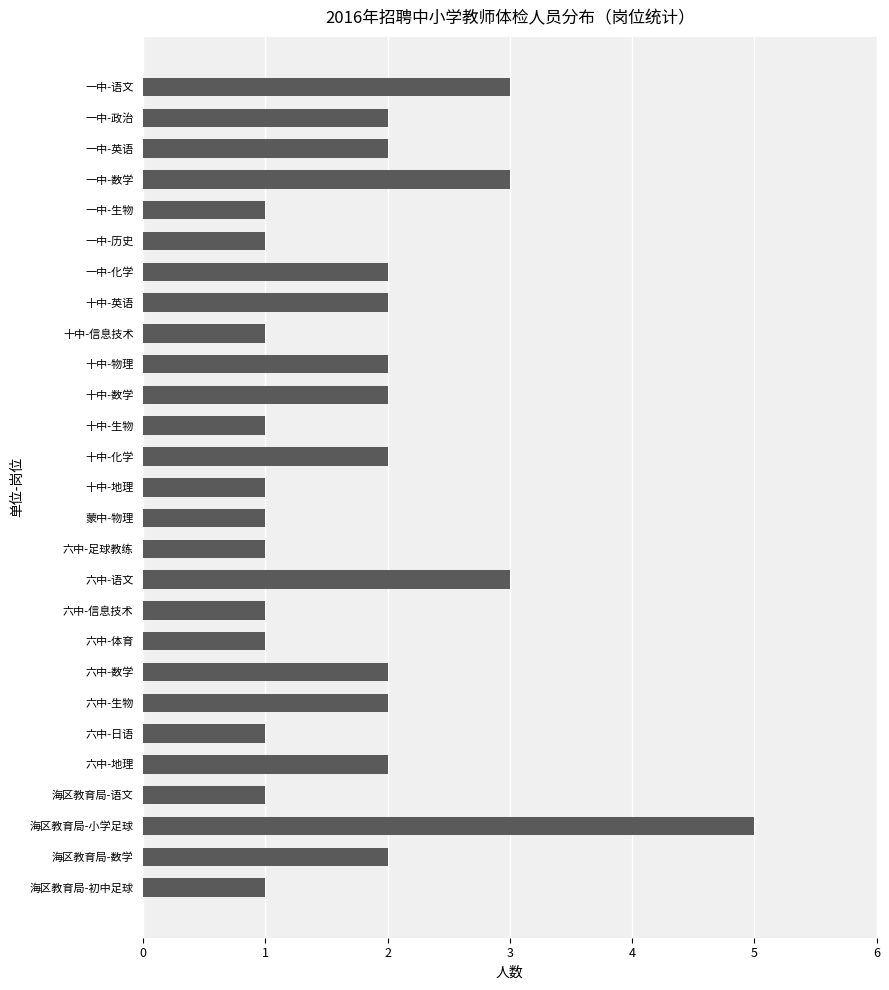

Reading top to bottom, transcribe all the data shown in this chart.

一中-语文=3	一中-政治=2	一中-英语=2	一中-数学=3	一中-生物=1	一中-历史=1	一中-化学=2	十中-英语=2	十中-信息技术=1	十中-物理=2	十中-数学=2	十中-生物=1	十中-化学=2	十中-地理=1	蒙中-物理=1	六中-足球教练=1	六中-语文=3	六中-信息技术=1	六中-体育=1	六中-数学=2	六中-生物=2	六中-日语=1	六中-地理=2	海区教育局-语文=1	海区教育局-小学足球=5	海区教育局-数学=2	海区教育局-初中足球=1